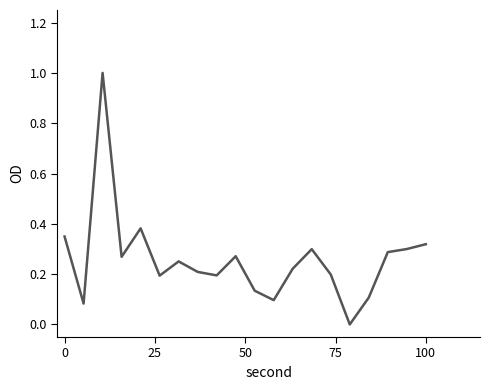

What is the difference between the maximum and minimum values?

1.0